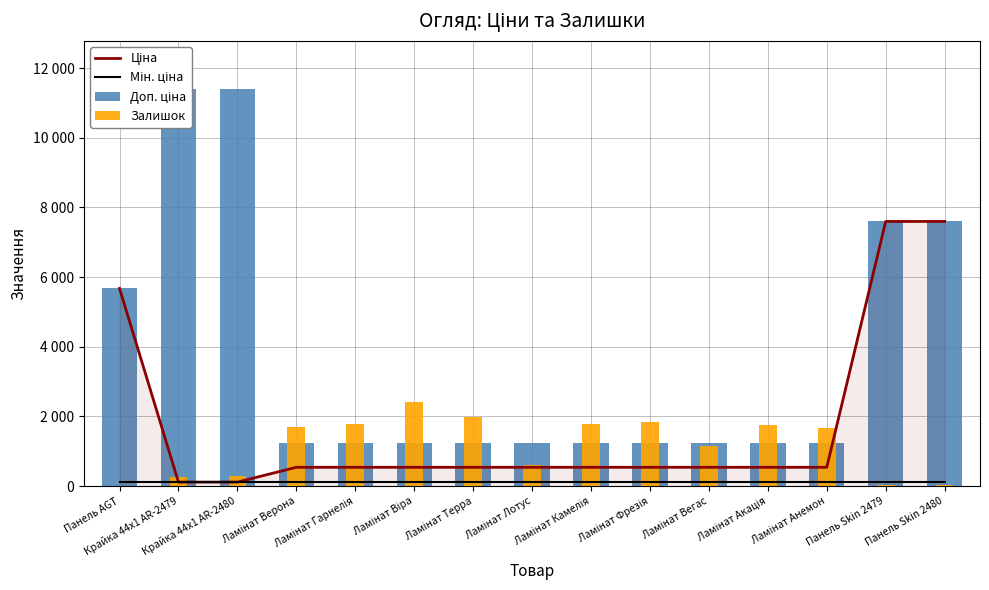

The value of Мін. ціна at Ламінат Акація is 114.1. True or false?

True